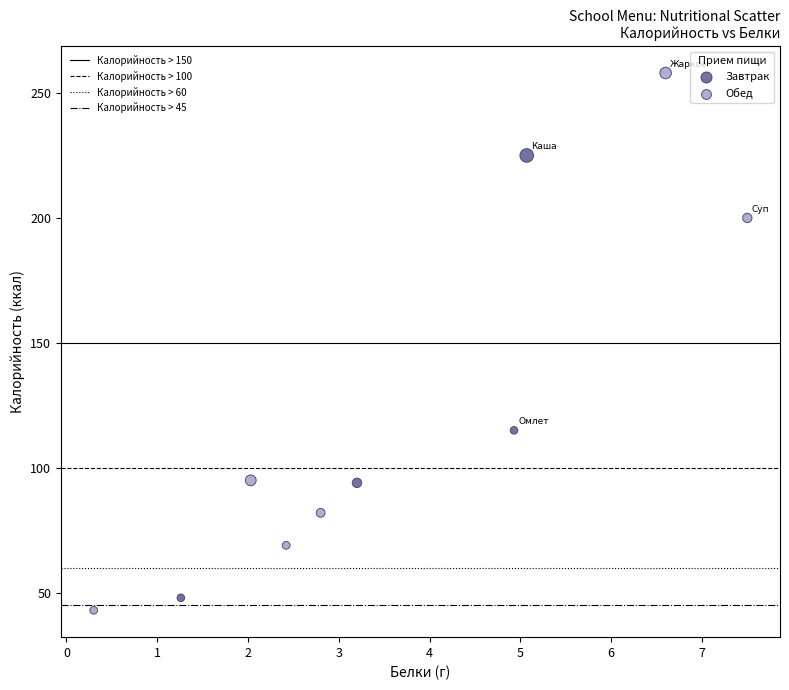

Which series contains the highest Y value?

Обед